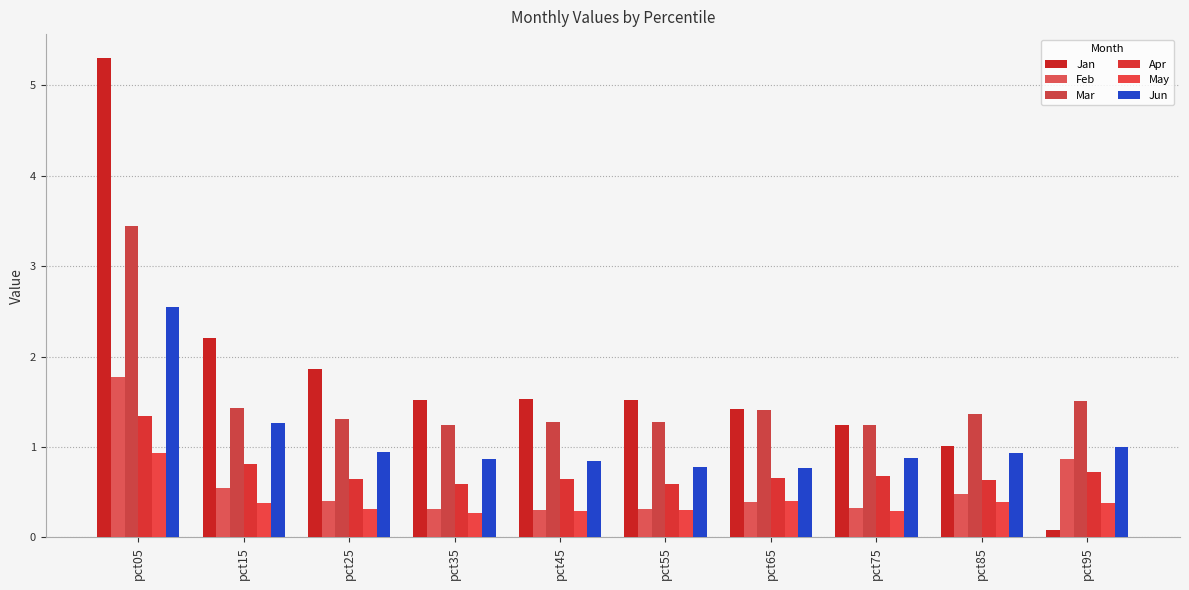

The Mar series shows 0.7 at pct75. True or false?

False